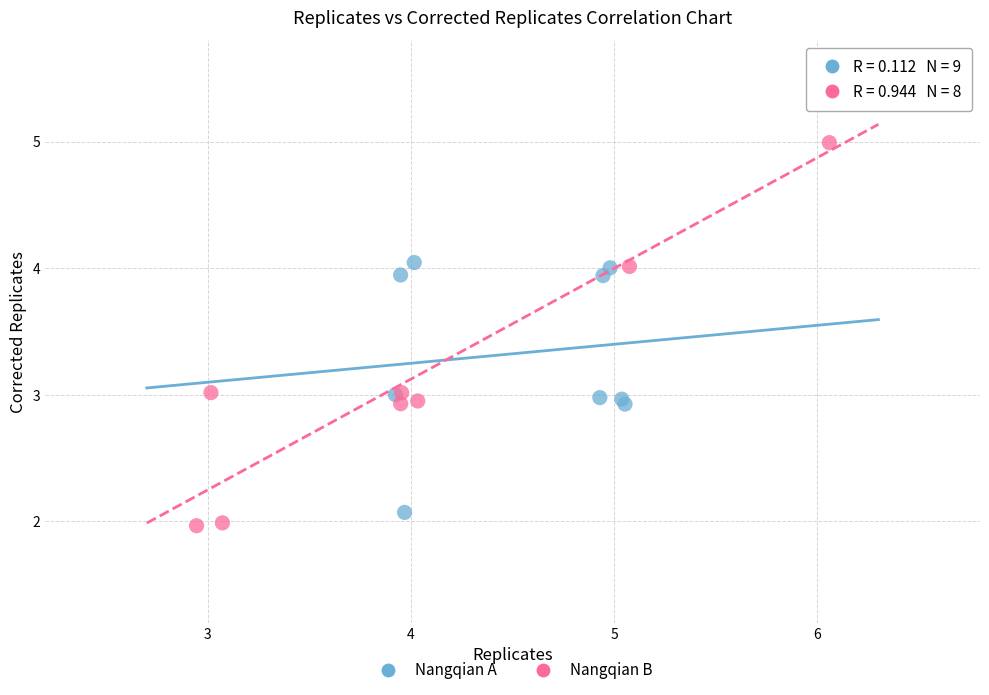

Which series reaches the maximum Y coordinate?

Nangqian B